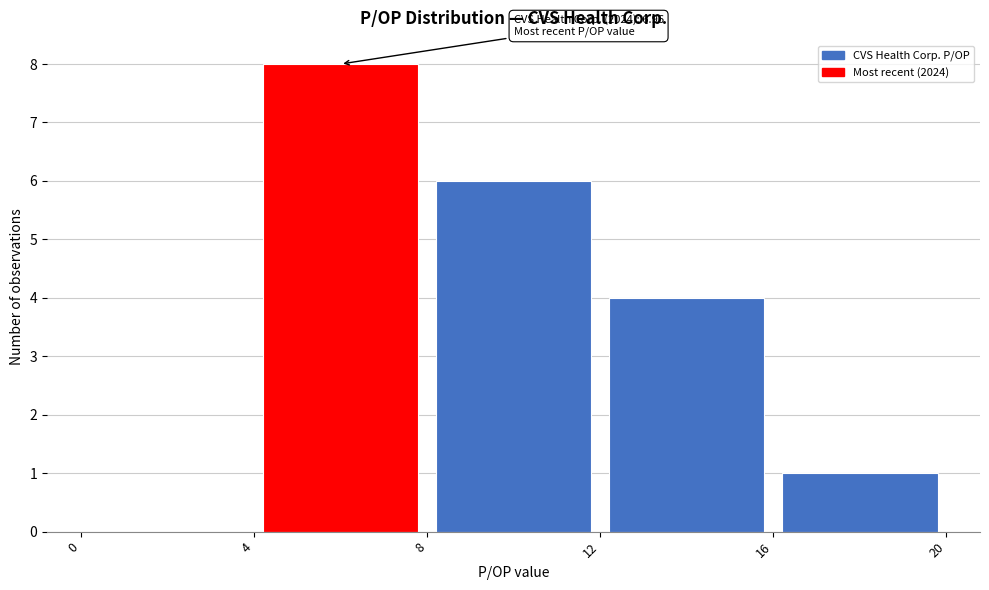

Which range on the x-axis has the tallest bar?

4 to 8